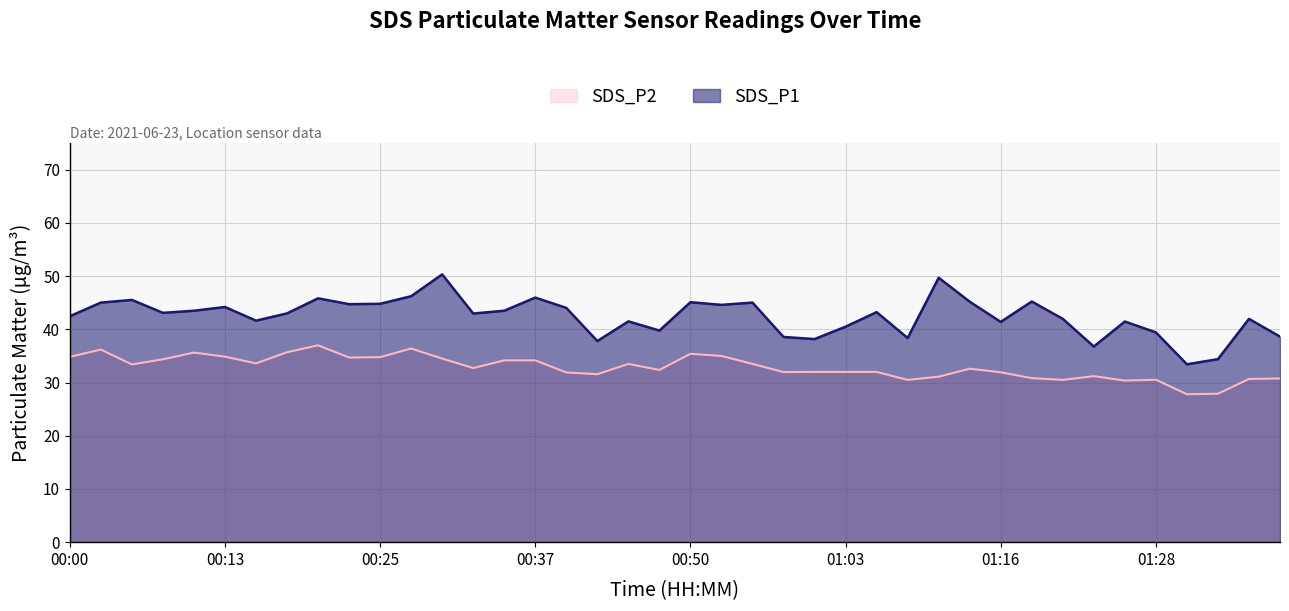

The value of SDS_P2 at 00:00 is 34.8. True or false?

True